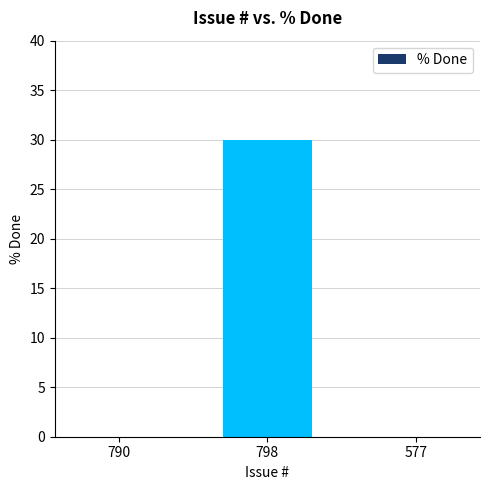

What position from the right is 577?

1